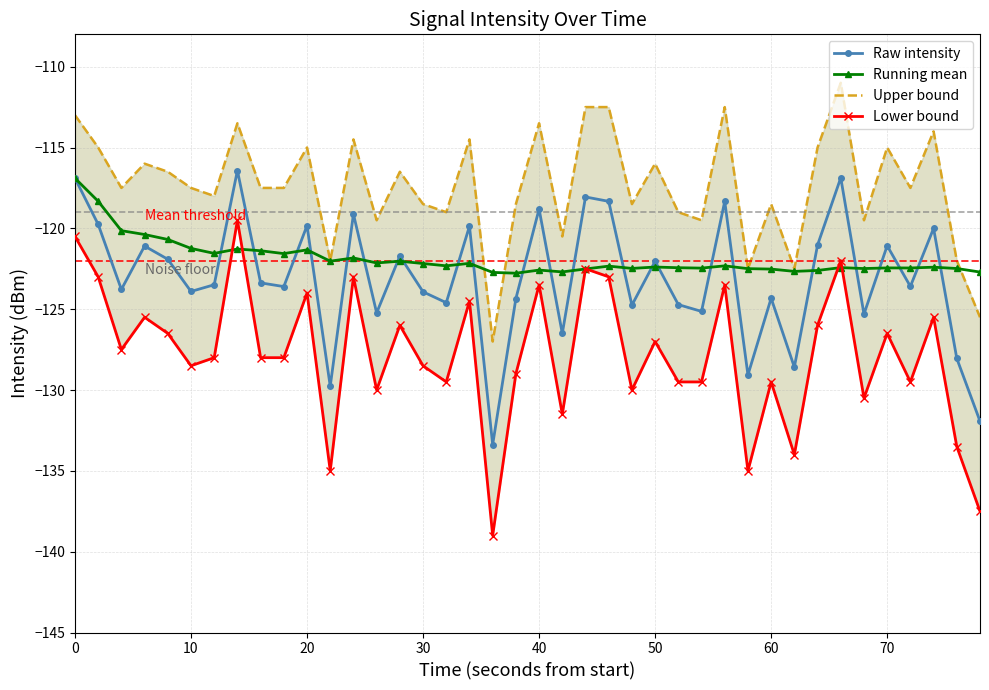

In Raw intensity, how many points are higher than both neighbors (excluding endpoints)?

14